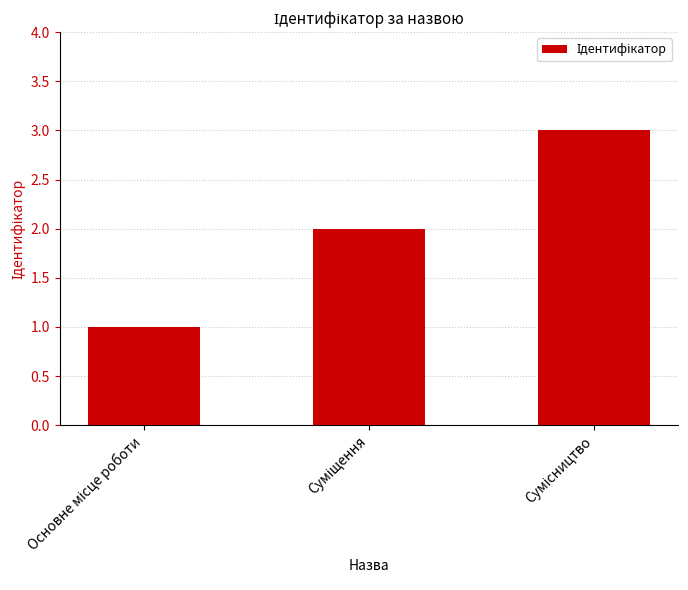

What is the sum of all values?

6